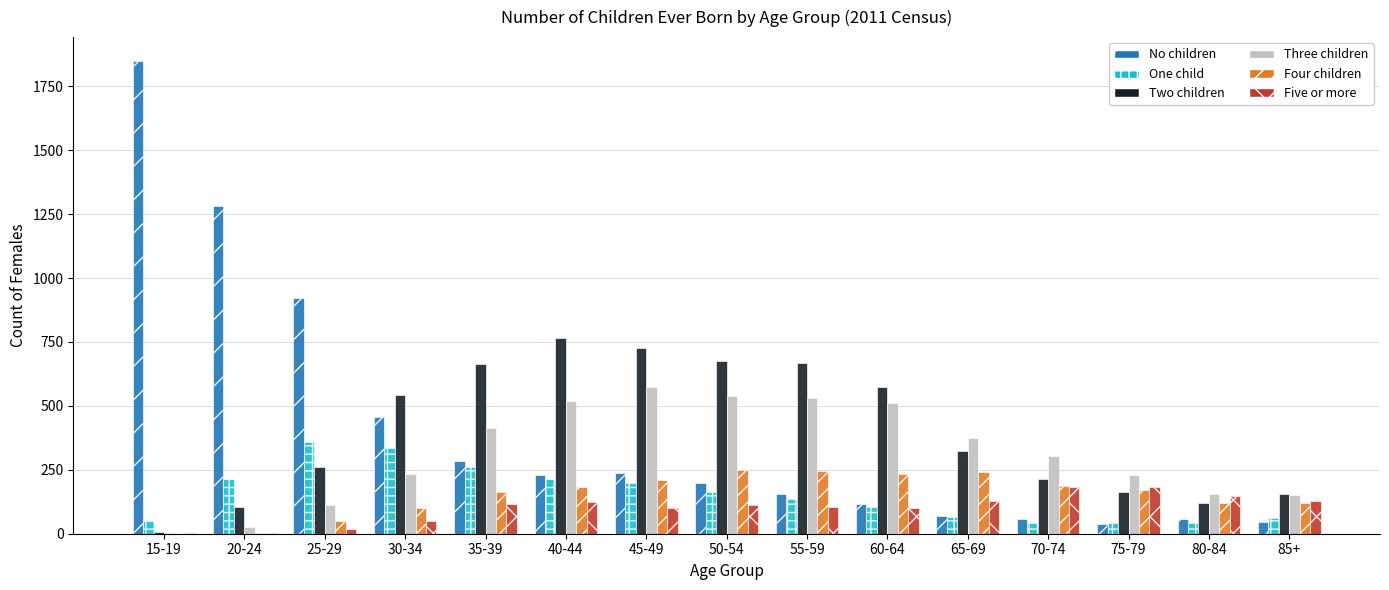

Is it true that Five or more equals 128 at 85+?

True